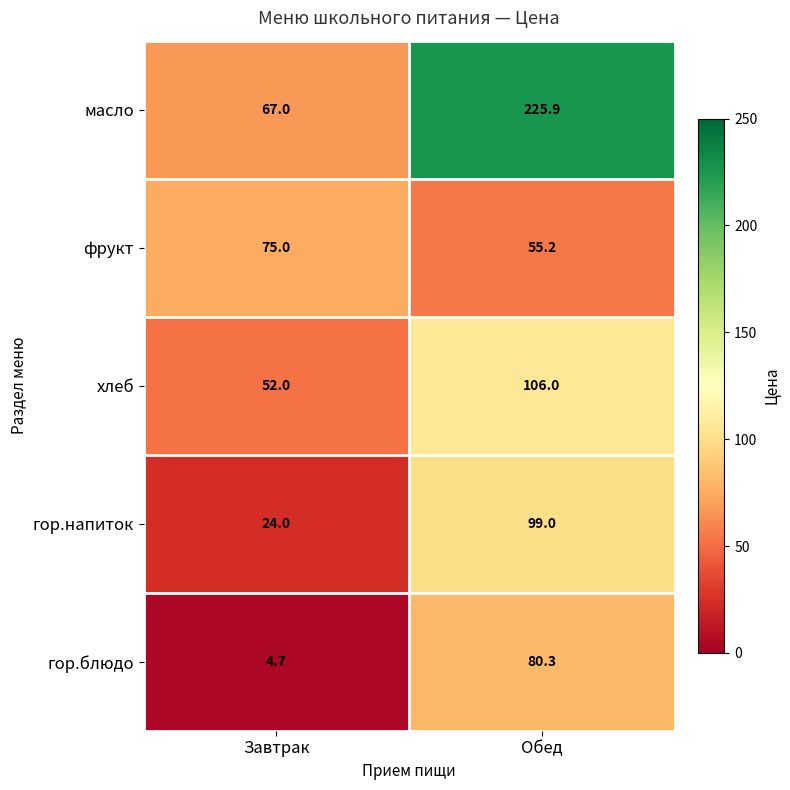

What is the approximate value of фрукт at Обед?

55.2